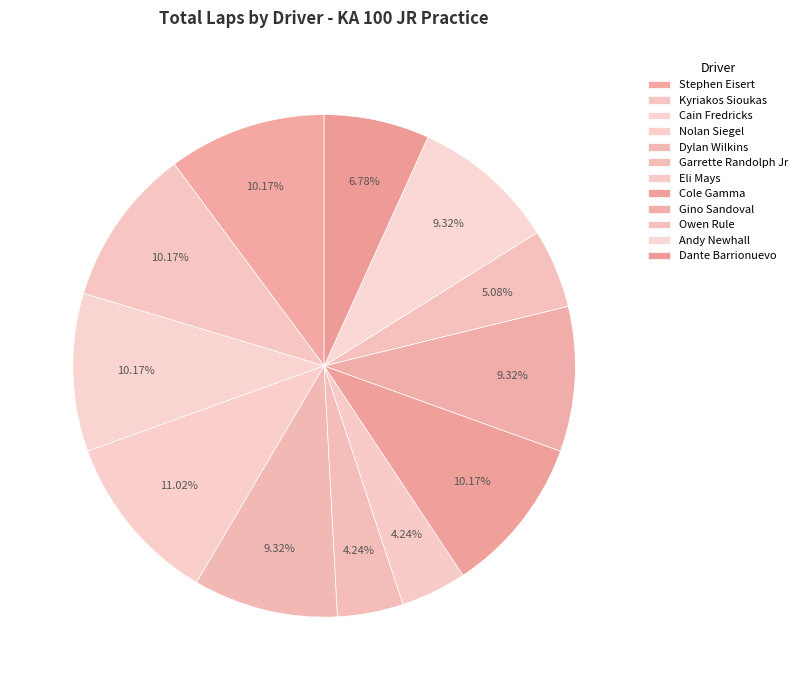

Count the number of slices in the pie.

12